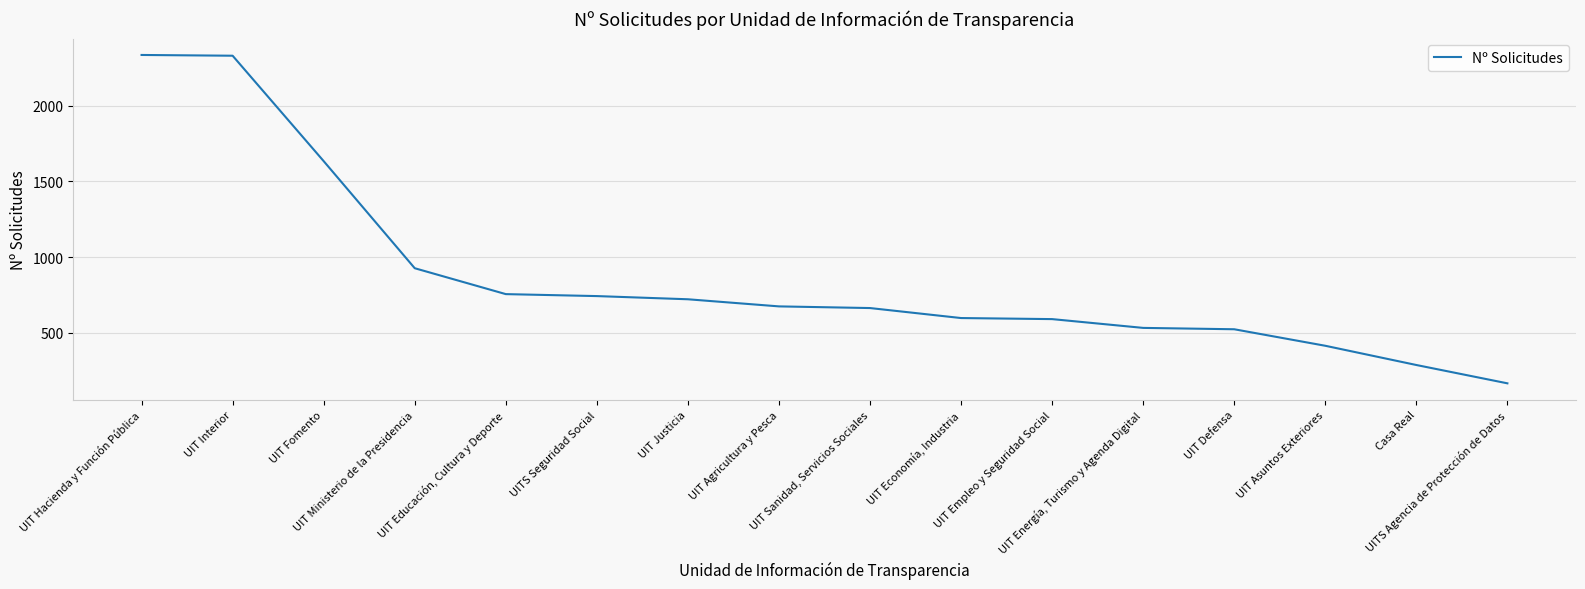

What is the maximum value shown in the chart?

2334